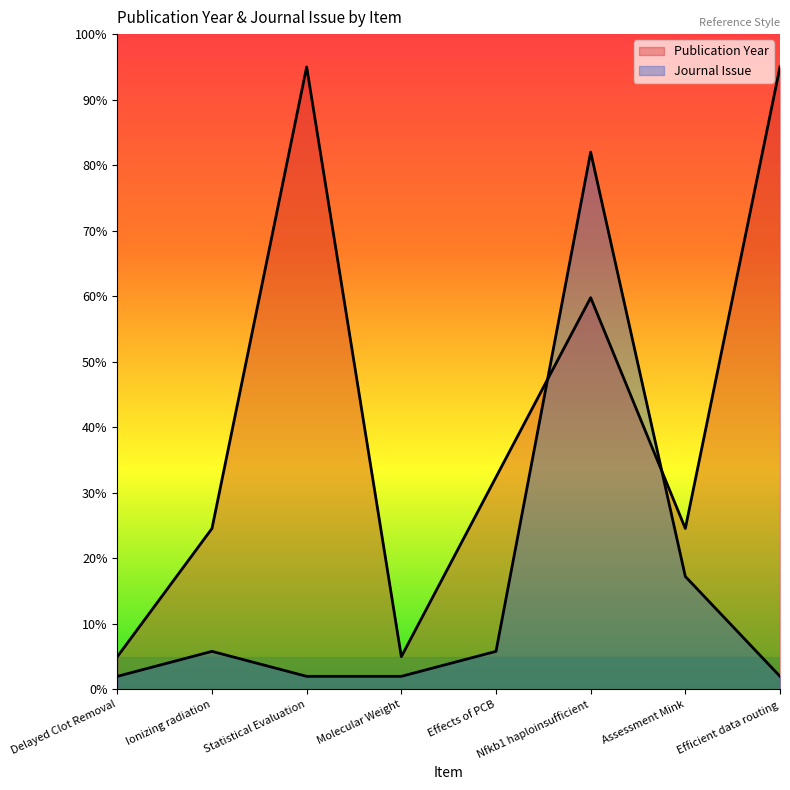

How many data points does each series have?

8